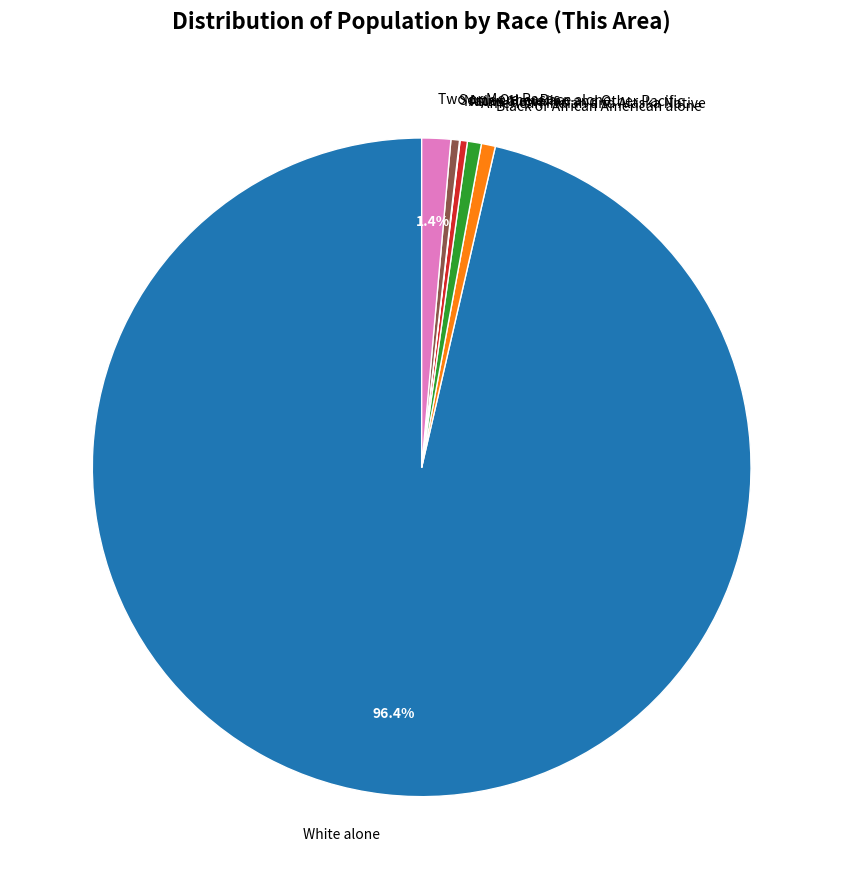

To the nearest percent, what is the difference between the largest and smallest slice percentages?

96%